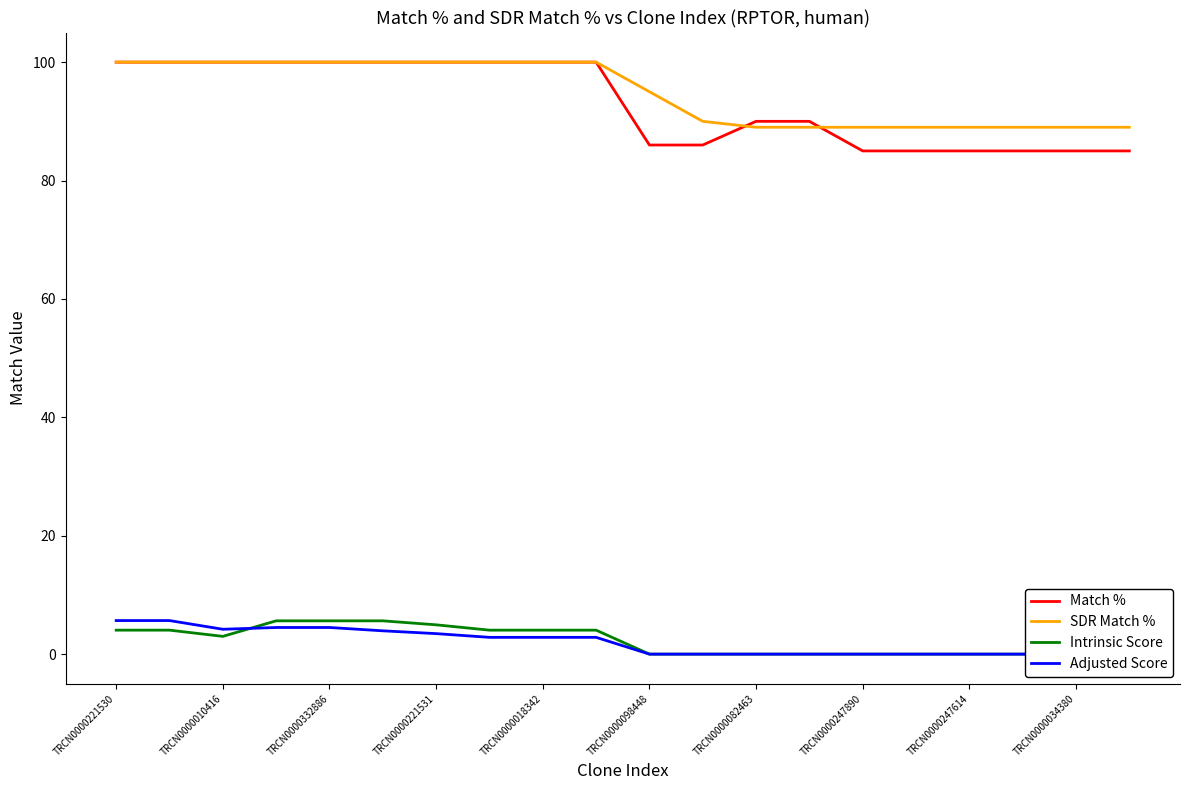

What is the total value across all series at 19?

174.0